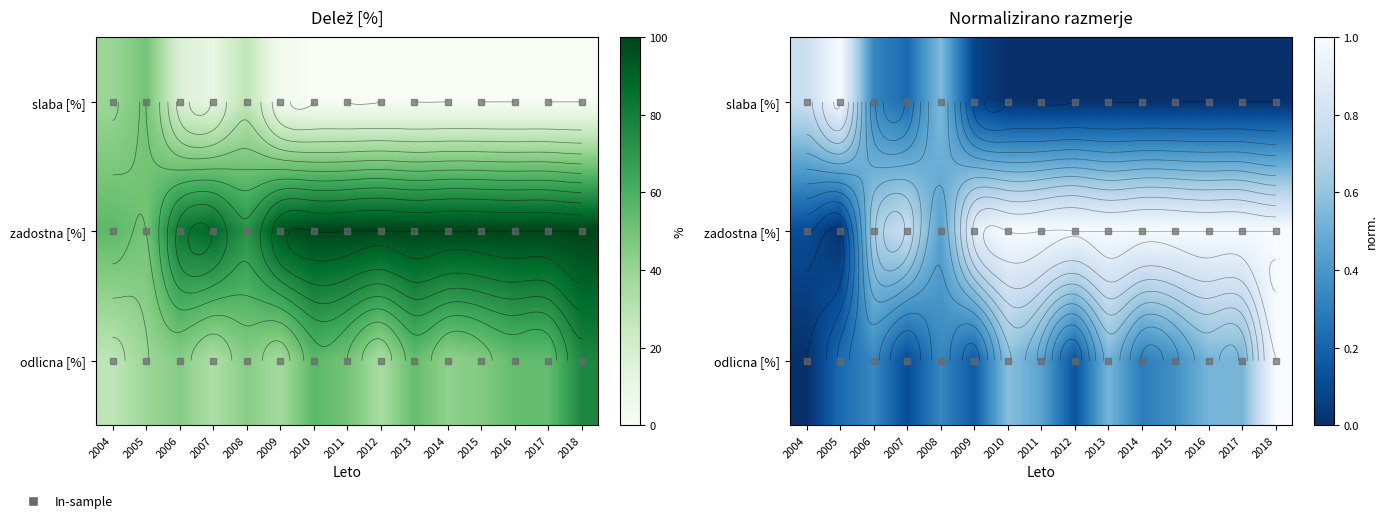

List the series in order of their overall mean, highest first.

zadostna [%], odlicna [%], slaba [%]